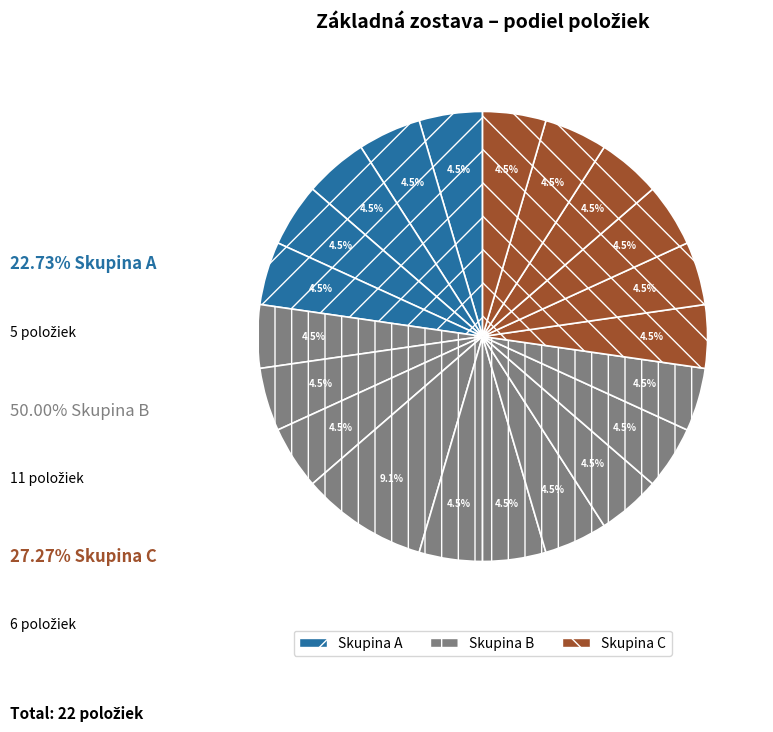

How many segments does this pie chart have?

21